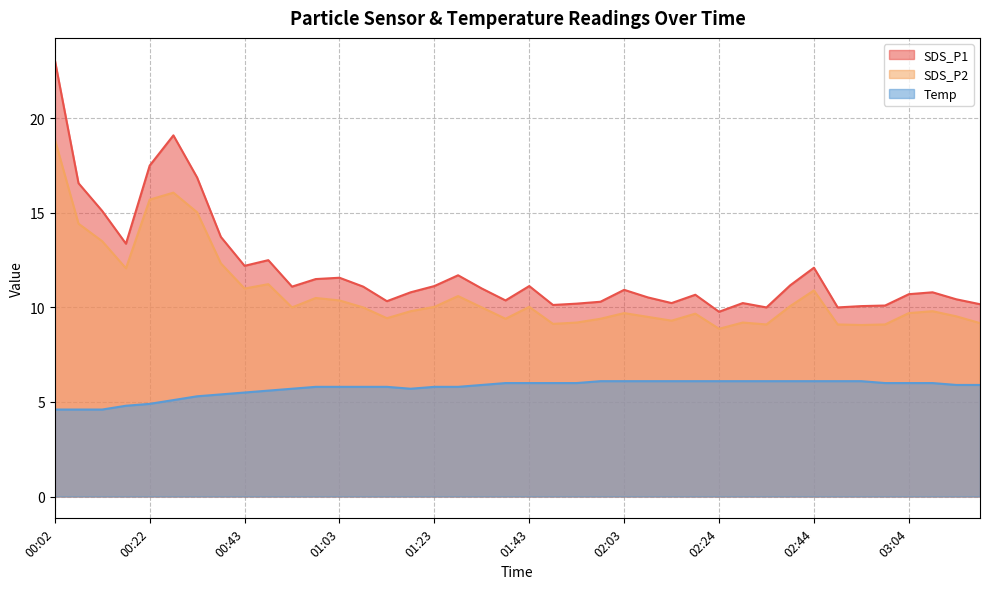

True or false: SDS_P1 and SDS_P2 cross at least once.

False